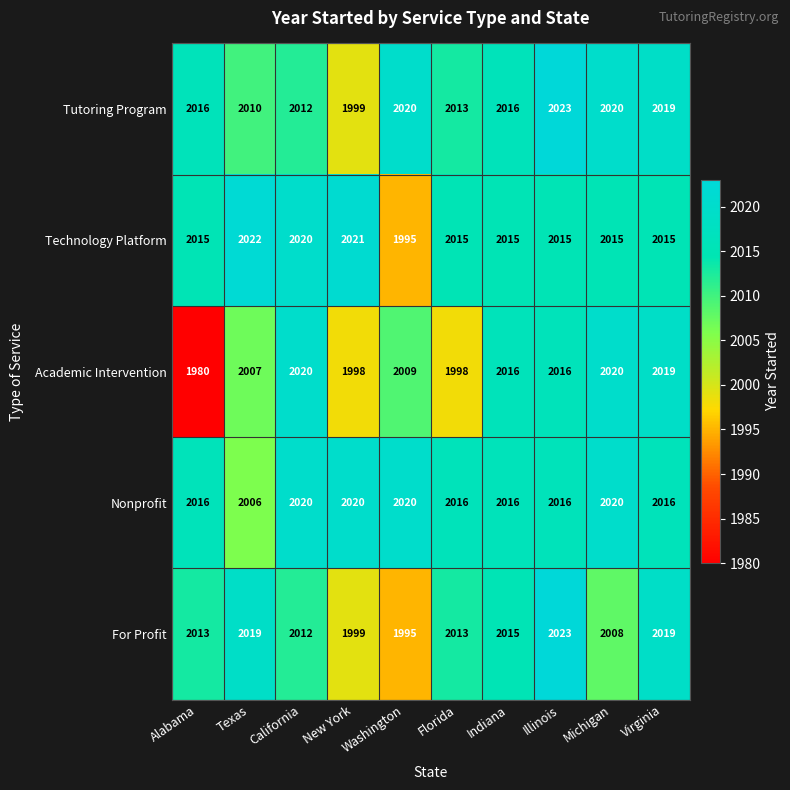

What is the sum of all Tutoring Program values?

20148